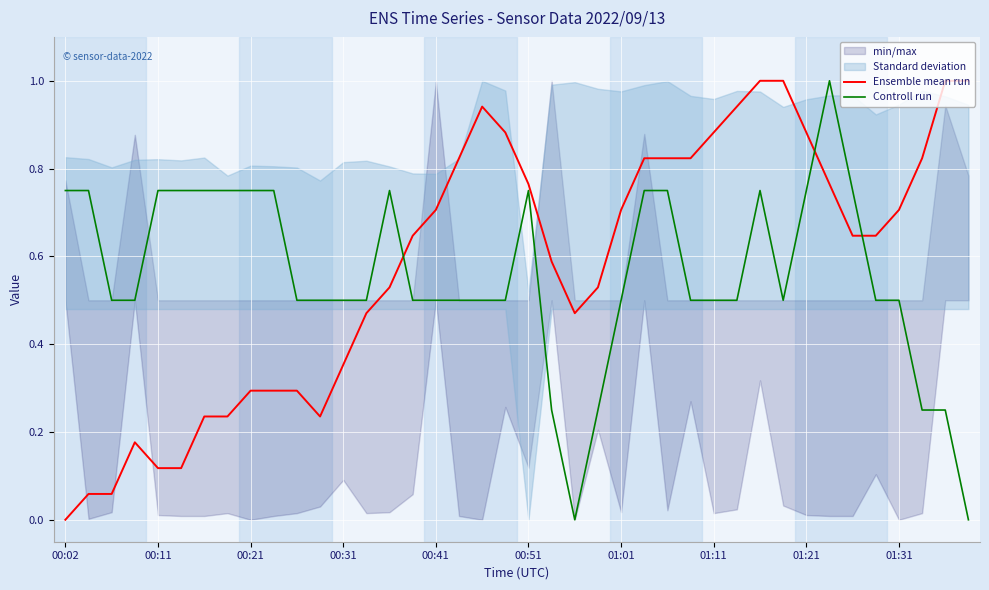

How many lines are shown in the chart?

2